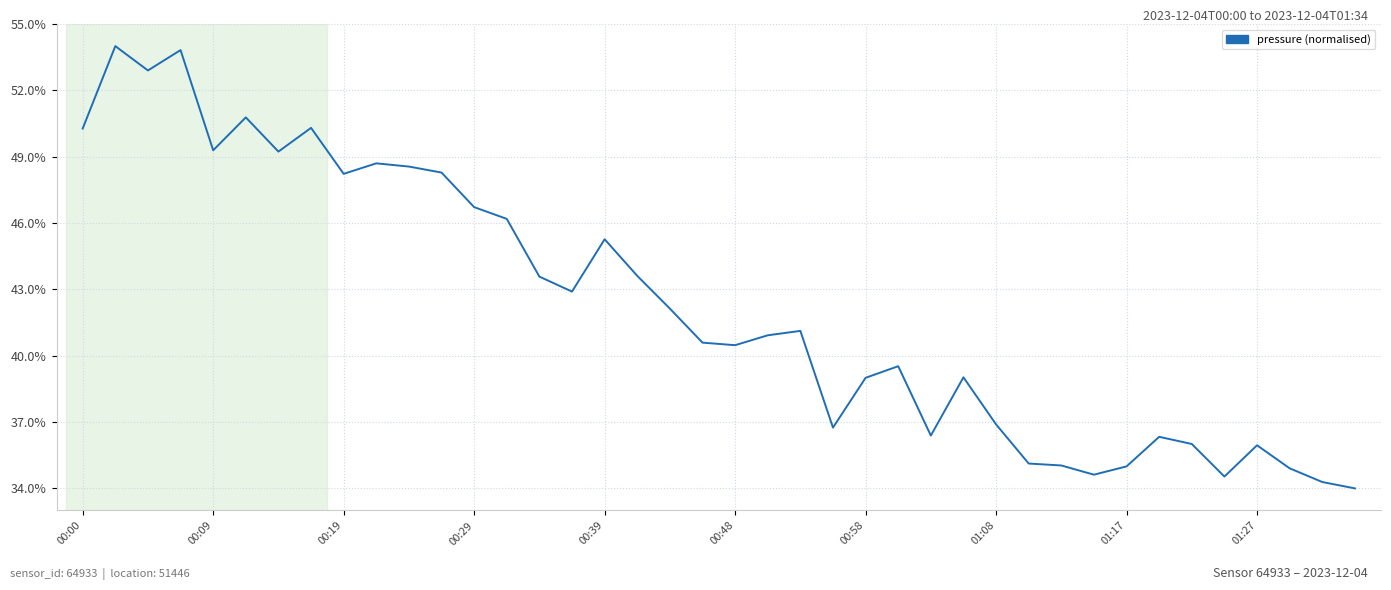

Reading left to right, list all the values displayed in this chart.

0.5	0.5	0.5	0.5	0.5	0.5	0.5	0.5	0.5	0.5	0.5	0.5	0.5	0.5	0.4	0.4	0.5	0.4	0.4	0.4	0.4	0.4	0.4	0.4	0.4	0.4	0.4	0.4	0.4	0.4	0.4	0.3	0.3	0.4	0.4	0.3	0.4	0.3	0.3	0.3